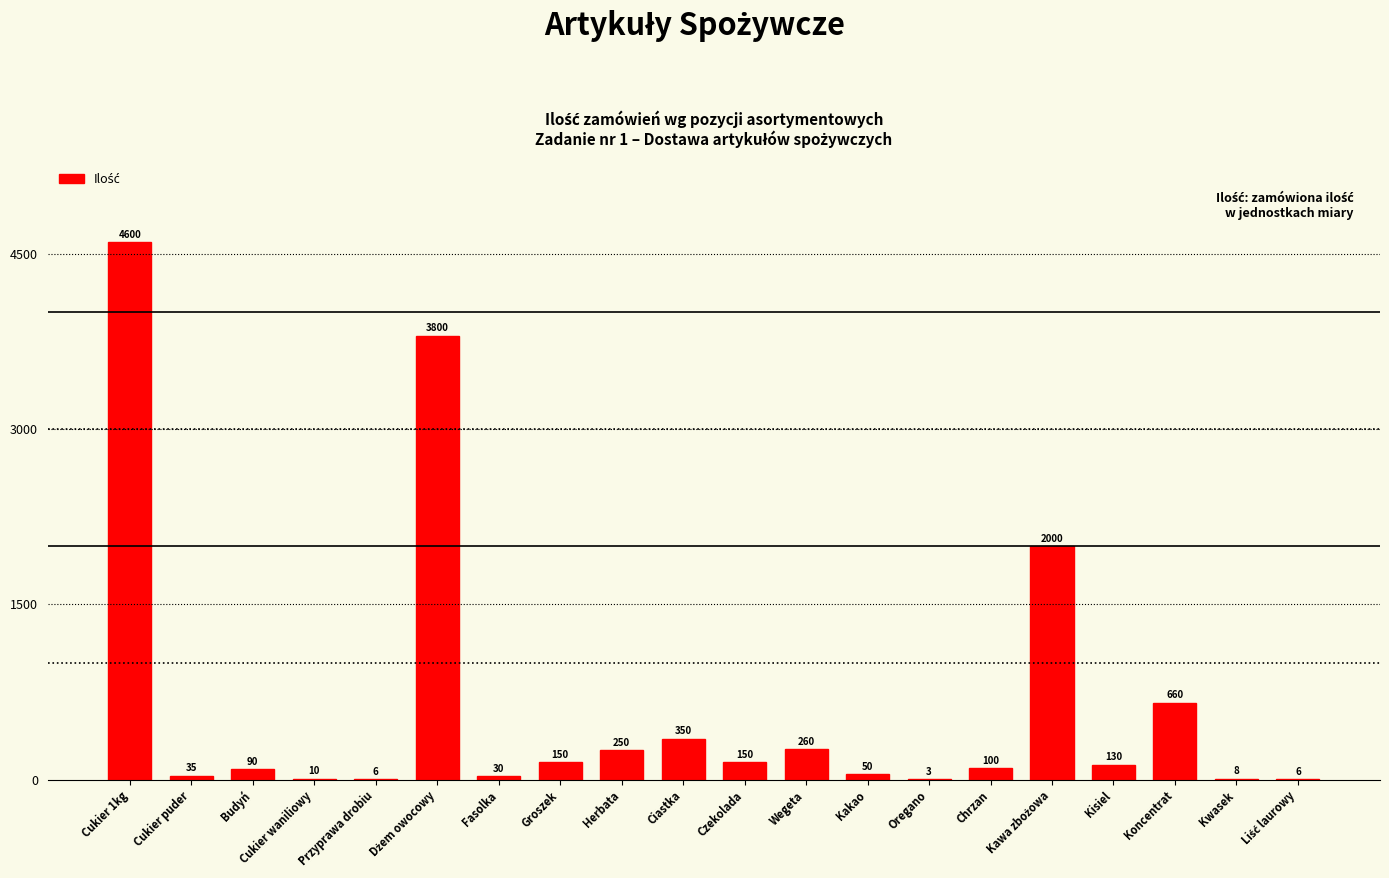

What value does the data have at Kisiel, to the nearest 100?

100